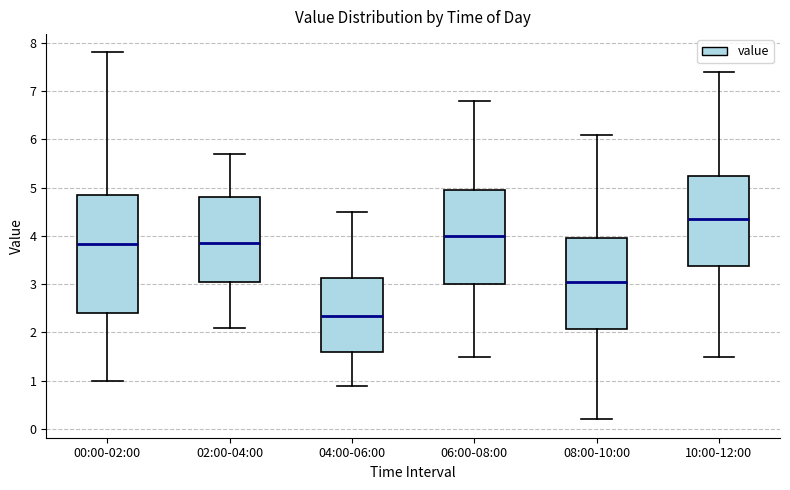

Which box has the lowest median line?

04:00-06:00